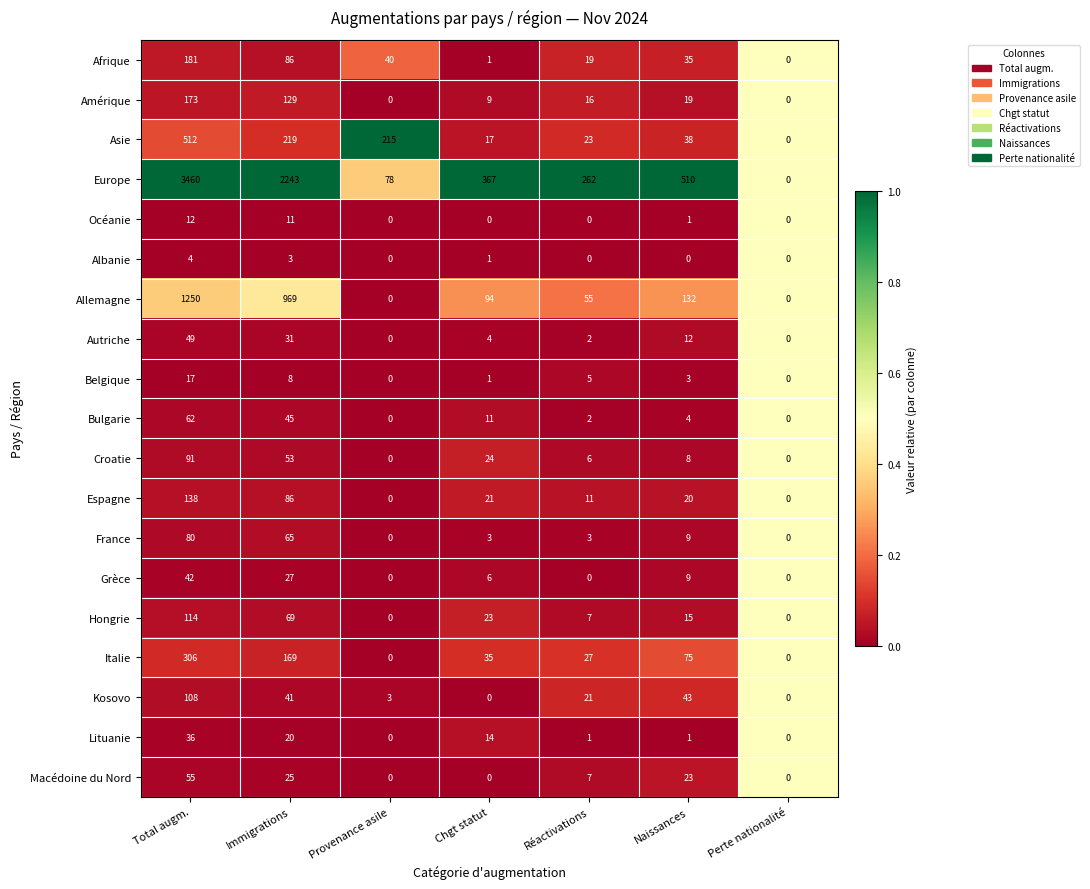

What is the total value across all series at Réactivations?

467